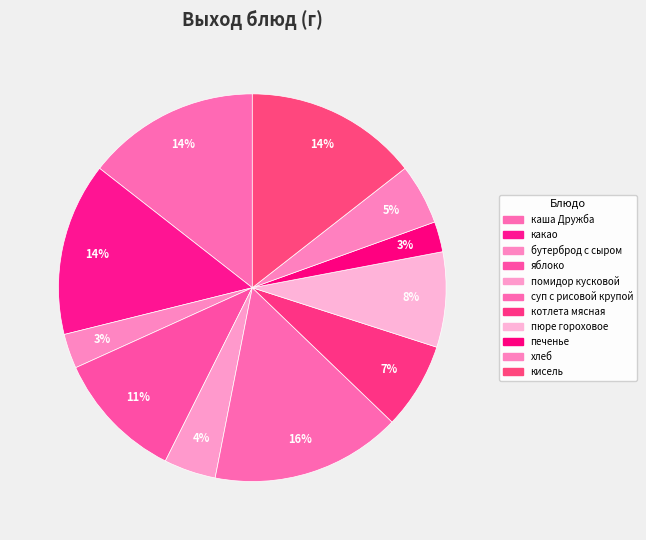

Is it true that какао is 14% of the pie?

True